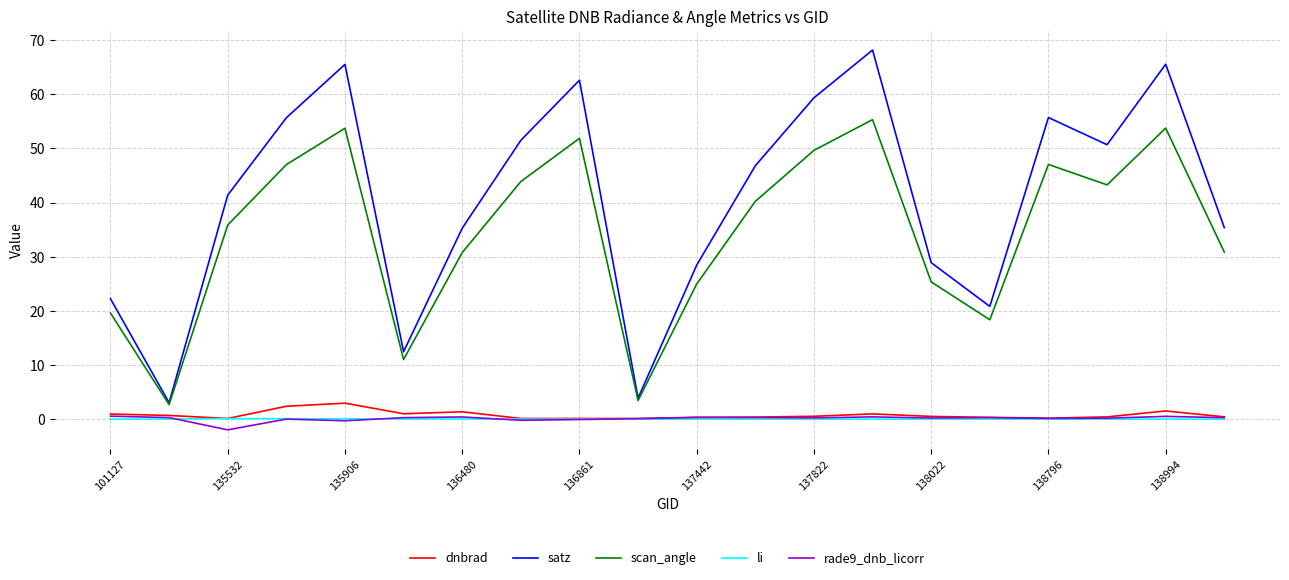

True or false: li and satz cross at least once.

False